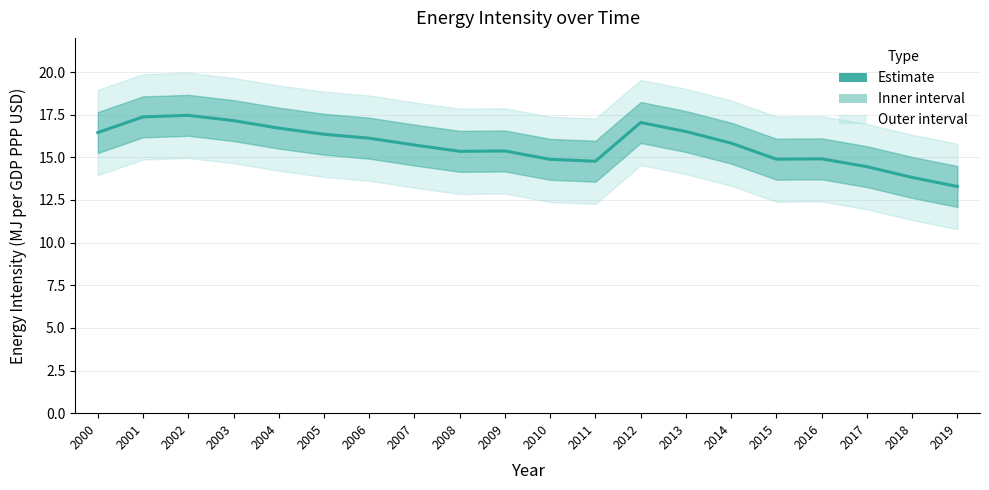

What is the sum of all values?

314.4